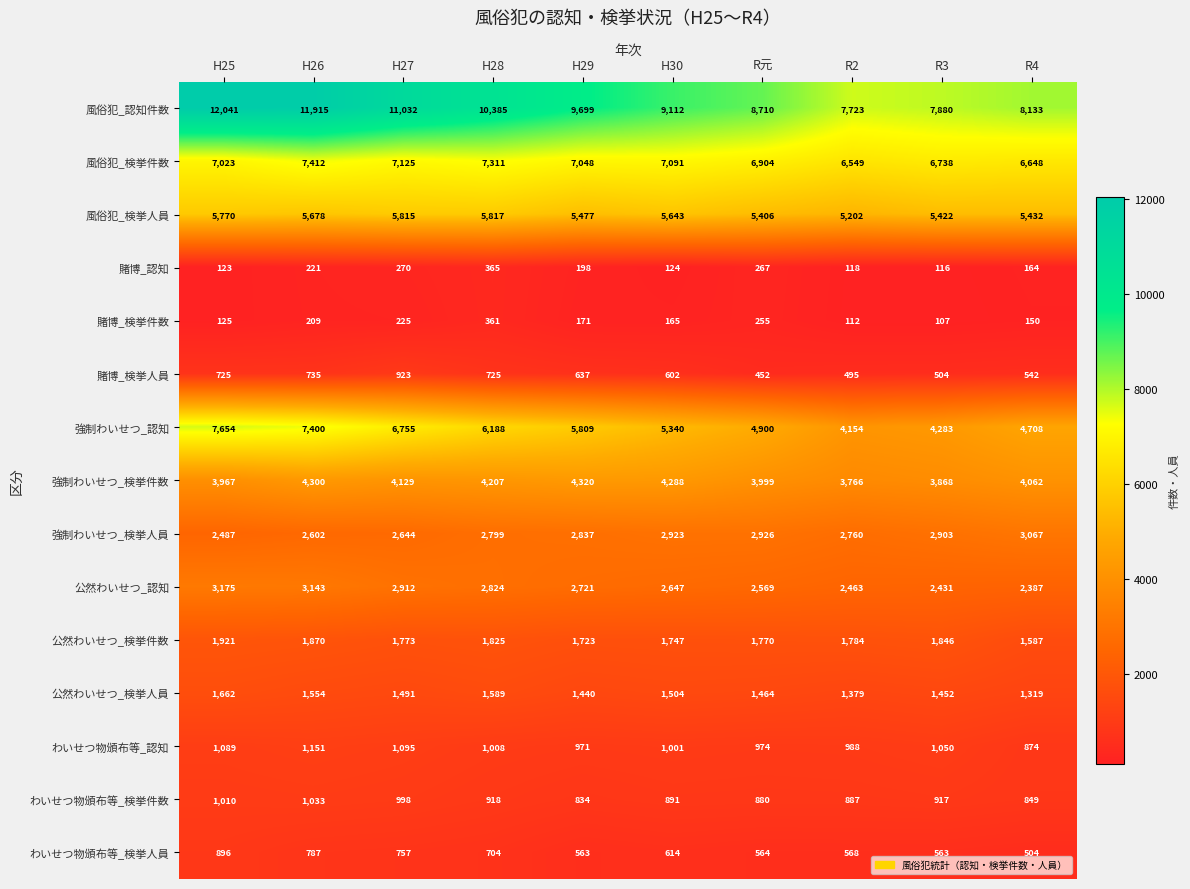

Is it true that わいせつ物頒布等_検挙件数 equals 1344 at R2?

False